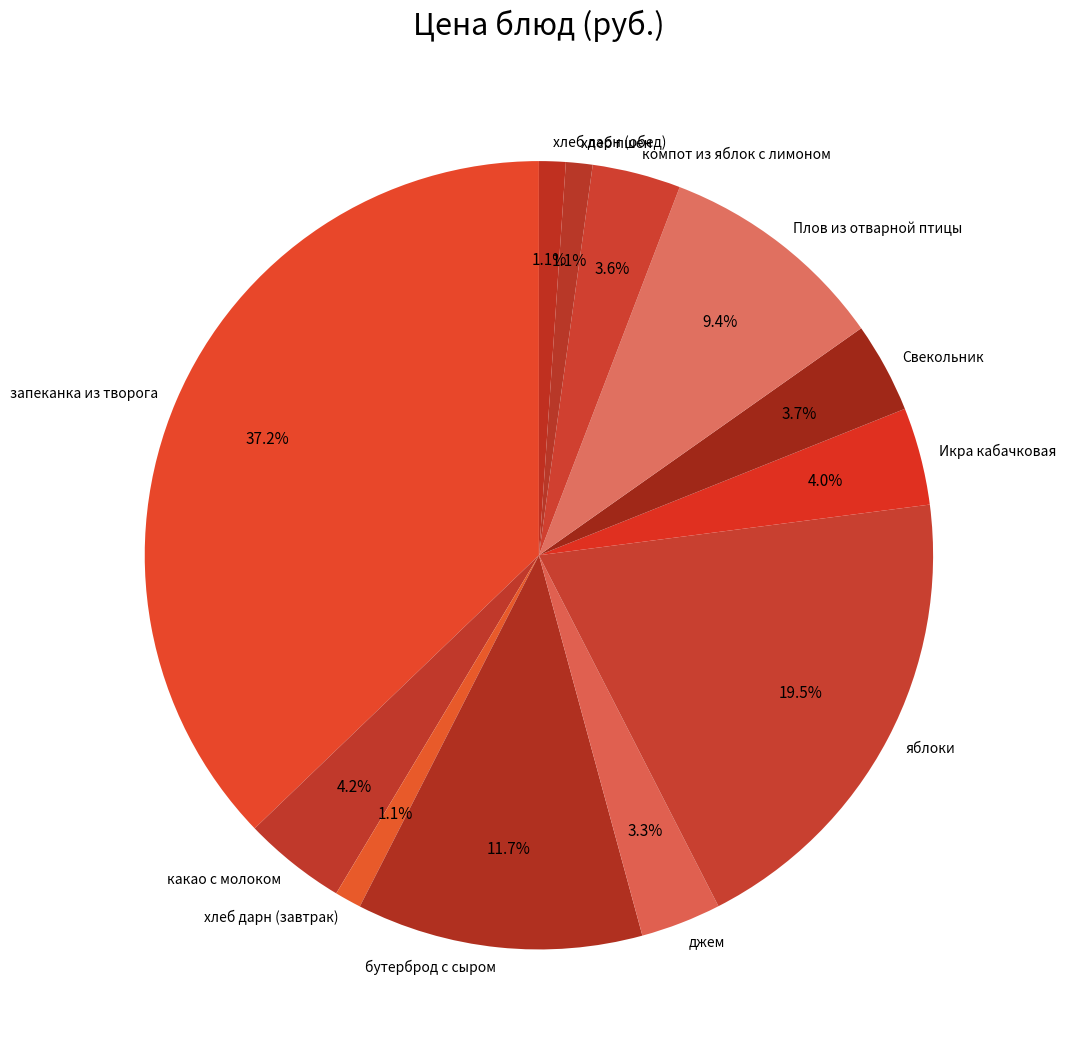

Count the number of slices in the pie.

12